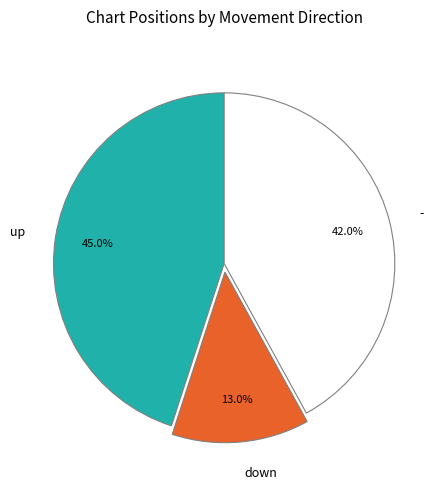

What is the smallest slice in the pie chart?

down